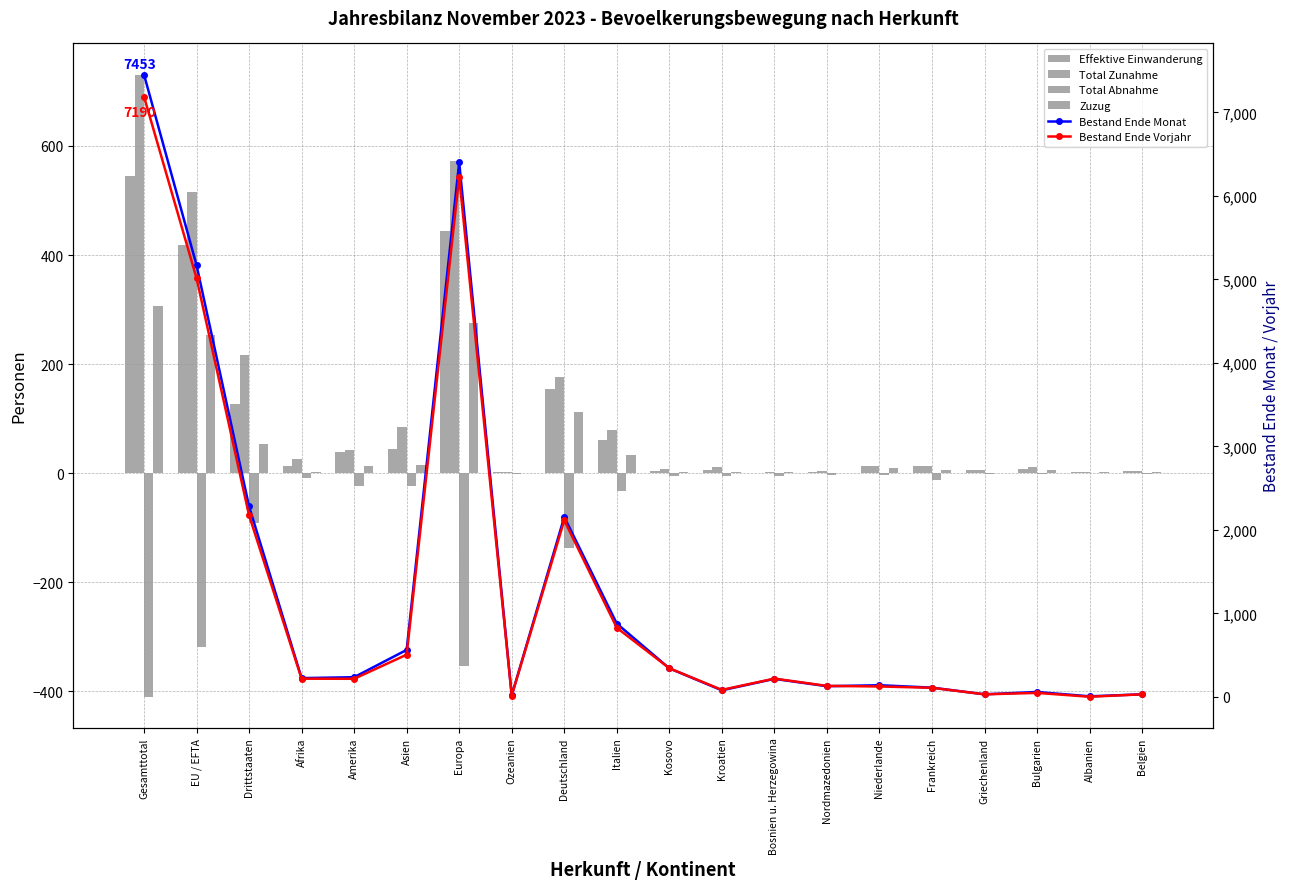

Which category has the lowest value across all series?

Gesamttotal